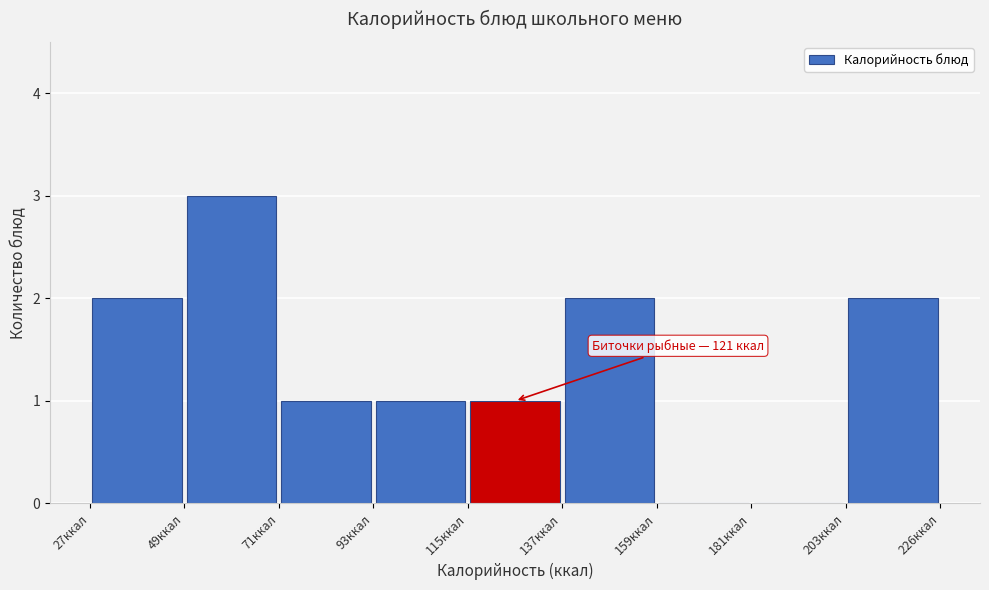

Which range on the x-axis has the tallest bar?

50 to 70